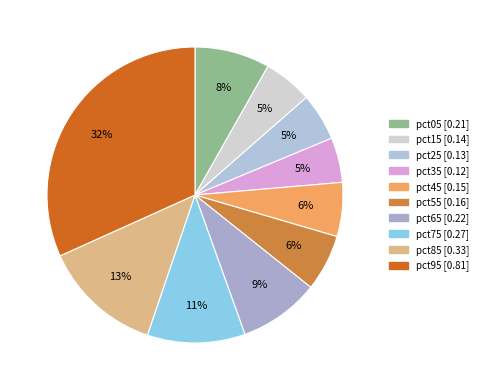

How many slices are in this pie chart?

10